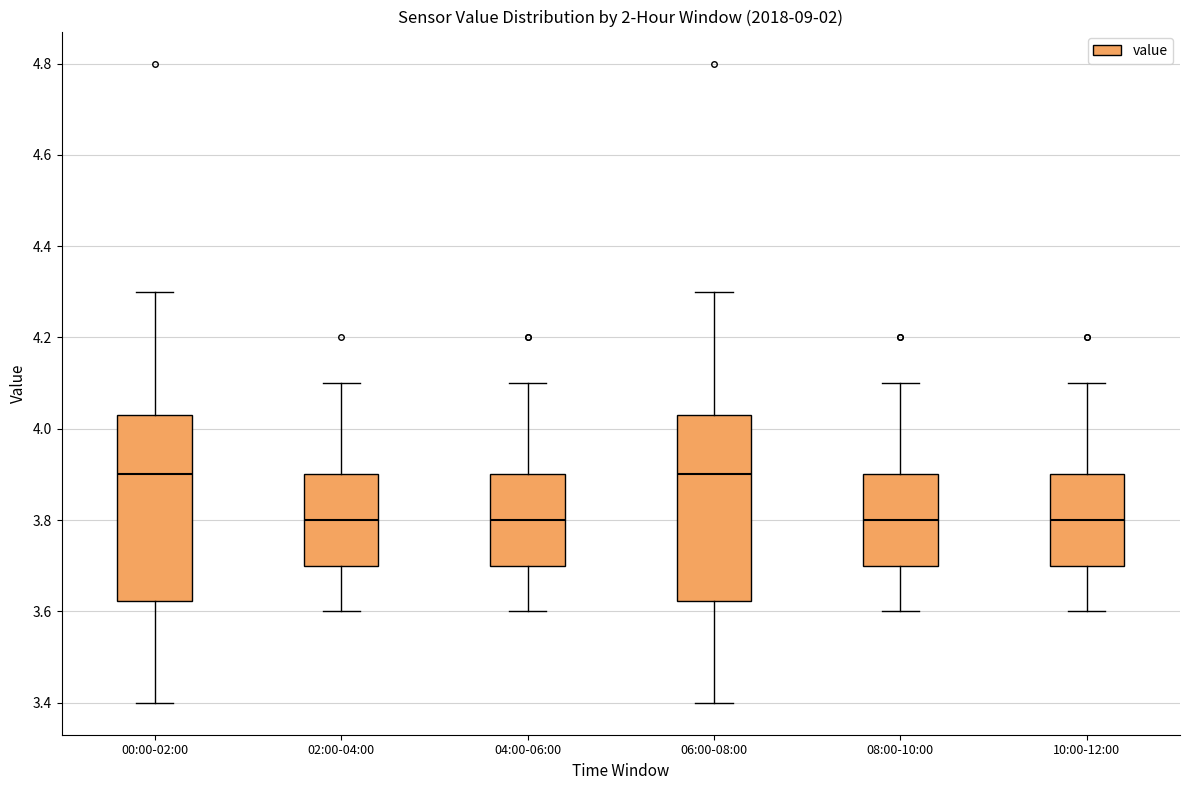

Reading left to right, read every box against the y-axis: the position of its median line, the range the box covers, and the ends of its whiskers. The values are not printed on the chart, so give them approximately, as read against the axis.

00:00-02:00: median 3.90, box 3.62 to 4.04, whiskers 3.40 to 4.30
02:00-04:00: median 3.80, box 3.70 to 3.90, whiskers 3.60 to 4.10
04:00-06:00: median 3.80, box 3.70 to 3.90, whiskers 3.60 to 4.10
06:00-08:00: median 3.90, box 3.62 to 4.04, whiskers 3.40 to 4.30
08:00-10:00: median 3.80, box 3.70 to 3.90, whiskers 3.60 to 4.10
10:00-12:00: median 3.80, box 3.70 to 3.90, whiskers 3.60 to 4.10